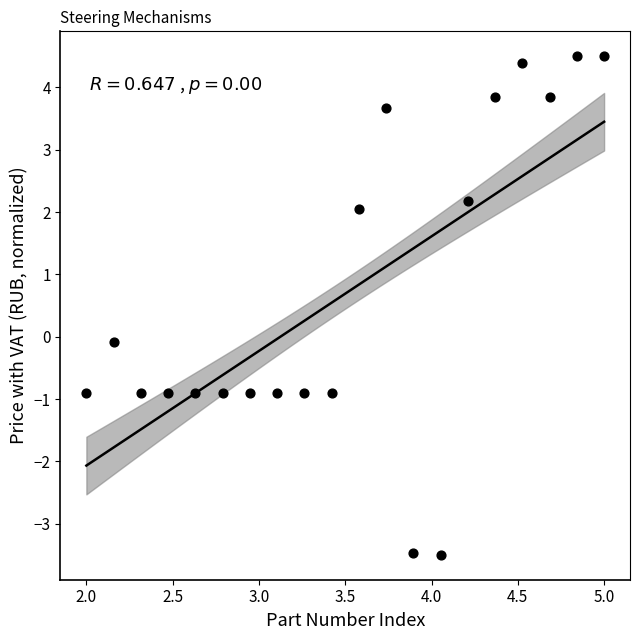

What is the range of Y values (max minus min)?

8.0